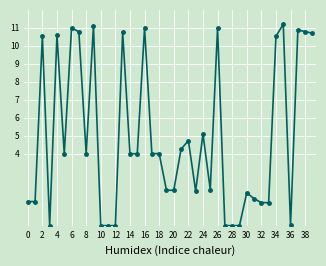

True or false: there are more than 2 points higher than both neighbors.

True